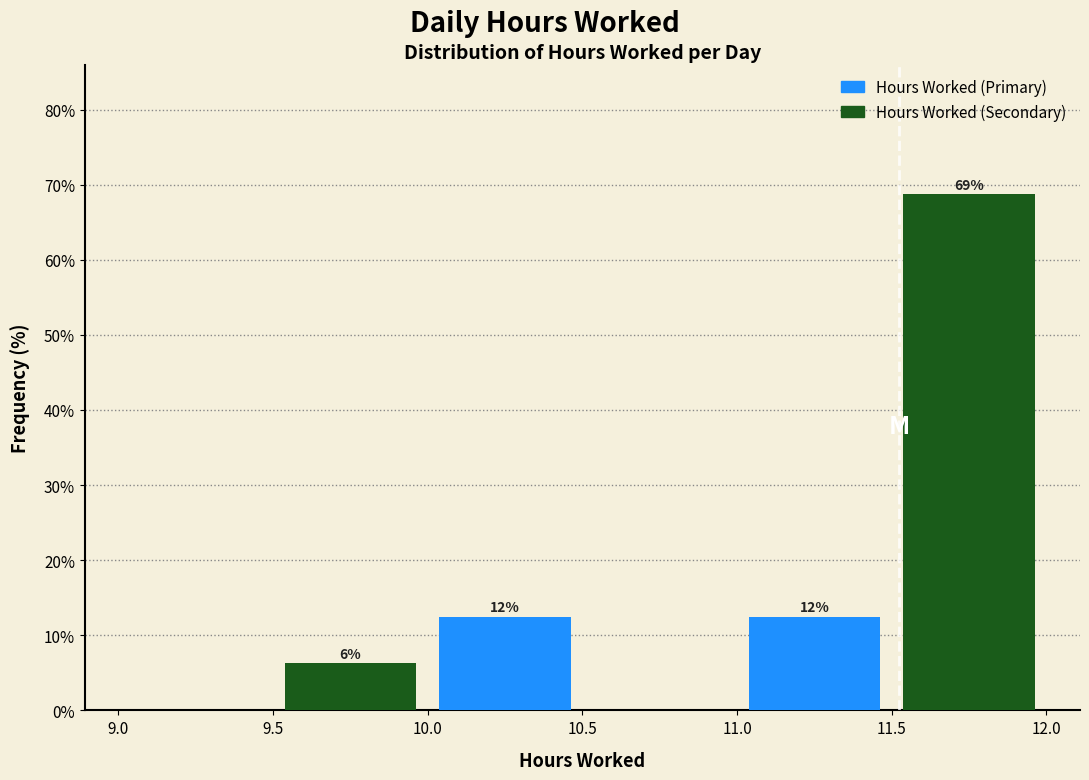

Does the chart contain stacked bars?

No